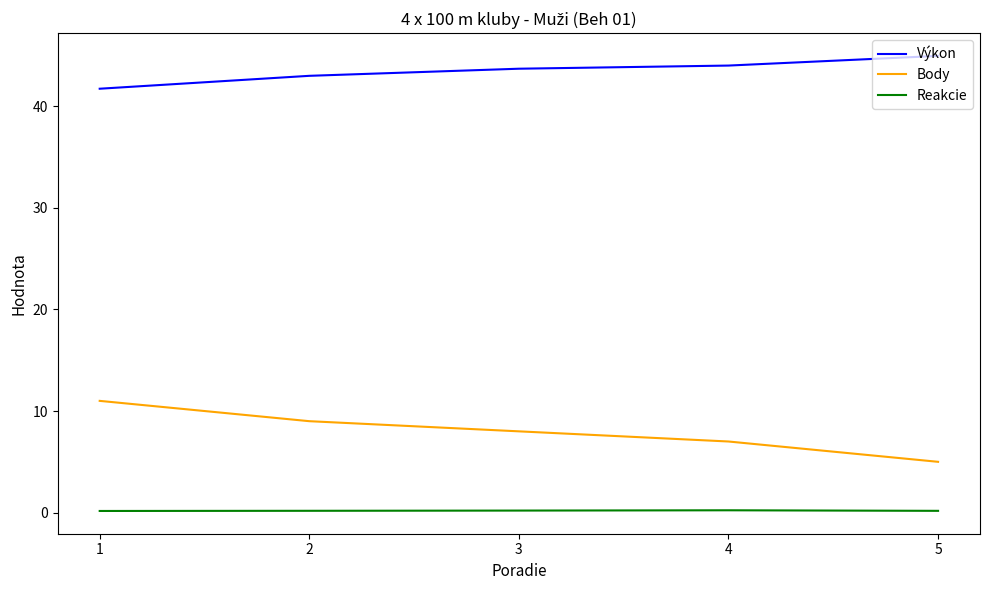

True or false: Body has more than 0 interior local peaks.

False